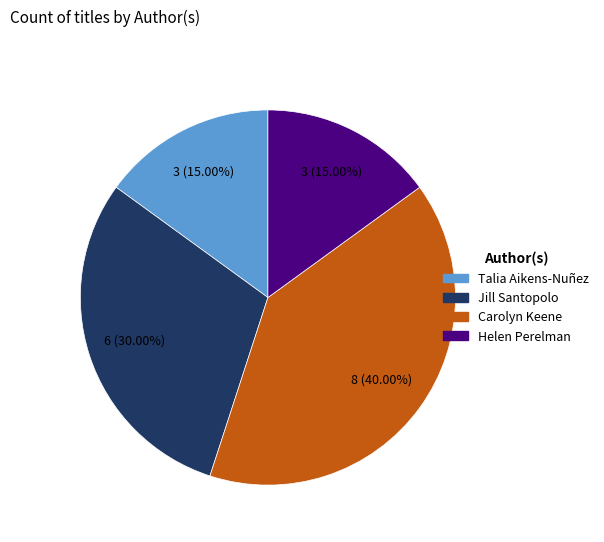

Which category has the biggest portion of the pie?

Carolyn Keene